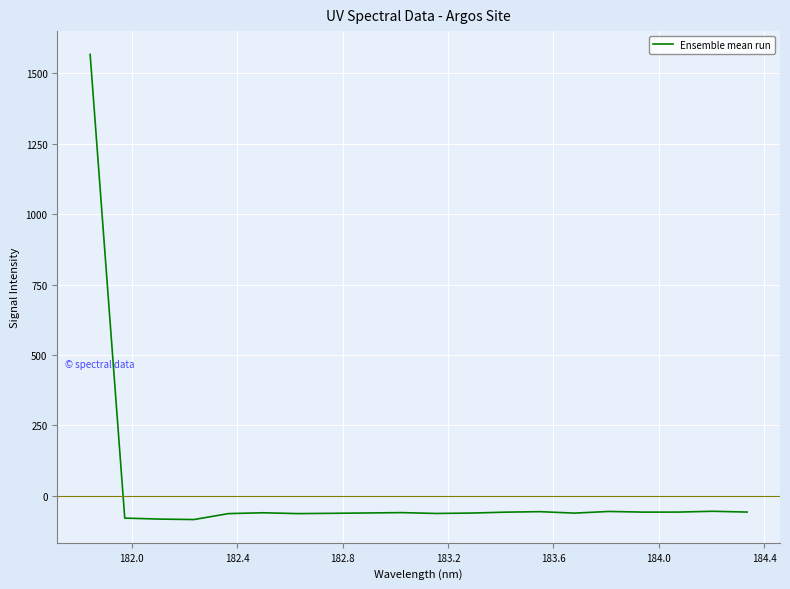

Is this an area chart (filled region under the line)?

No